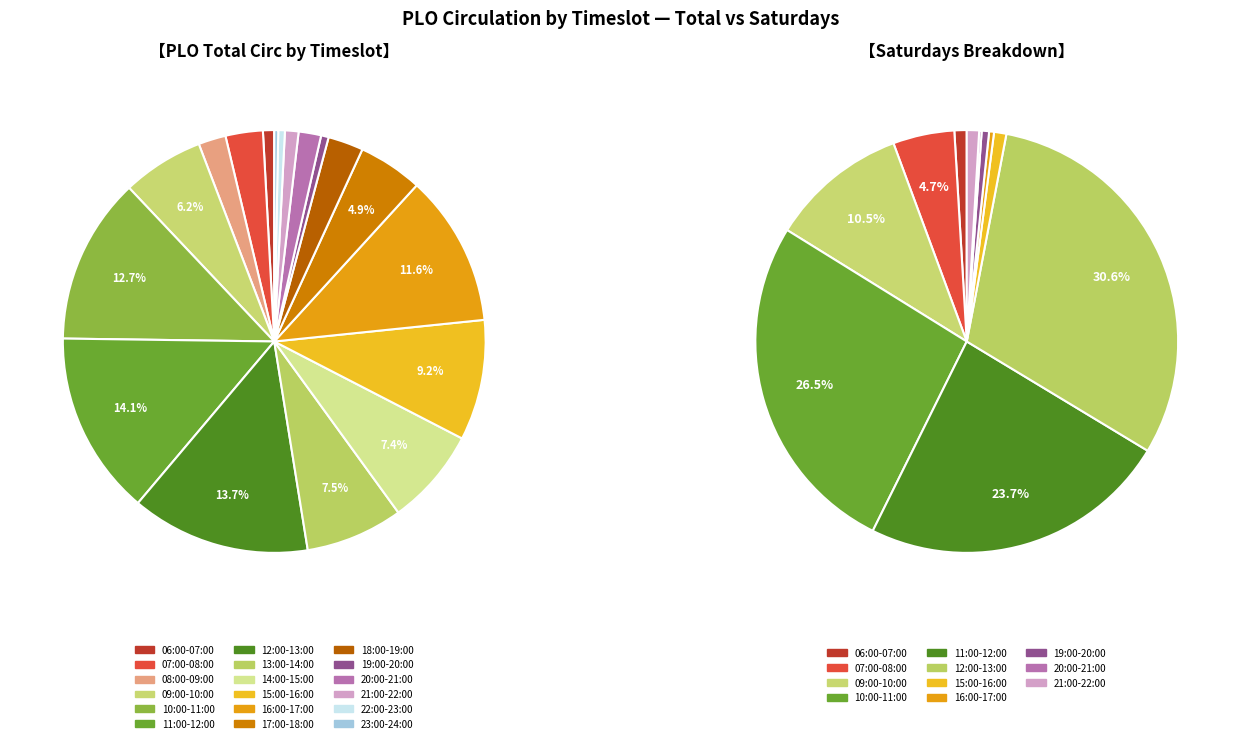

Rank the categories by value from highest to lowest.

12:00-13:00, 10:00-11:00, 11:00-12:00, 09:00-10:00, 07:00-08:00, 06:00-07:00, 15:00-16:00, 21:00-22:00, 19:00-20:00, 14:00-15:00, 16:00-17:00, 08:00-09:00, 13:00-14:00, 17:00-18:00, 20:00-21:00, 18:00-19:00, 22:00-23:00, 23:00-24:00